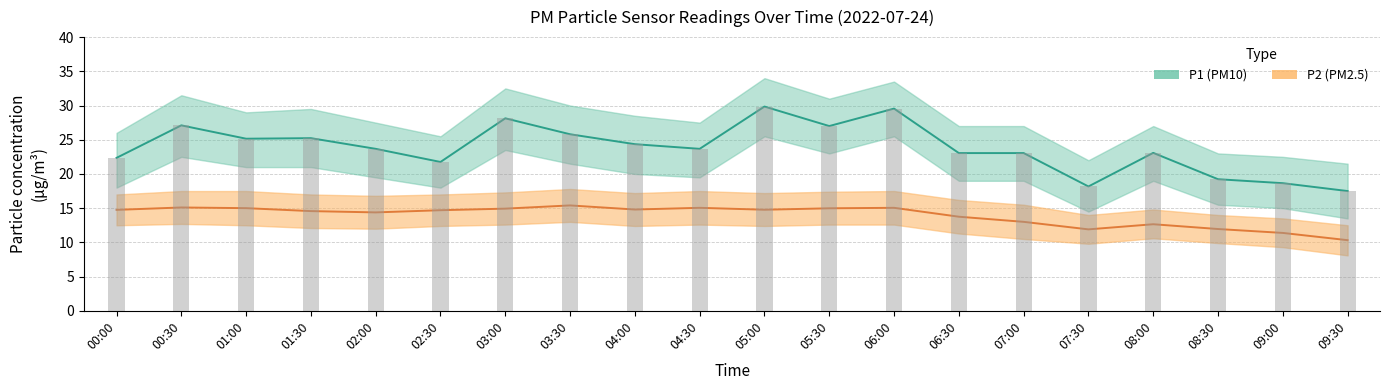

How many series are shown in this chart?

2